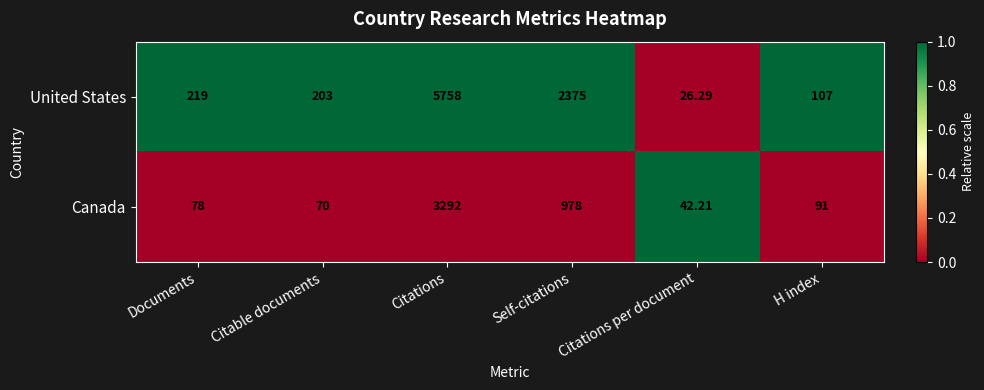

What is the total value across all series at H index?

198.0